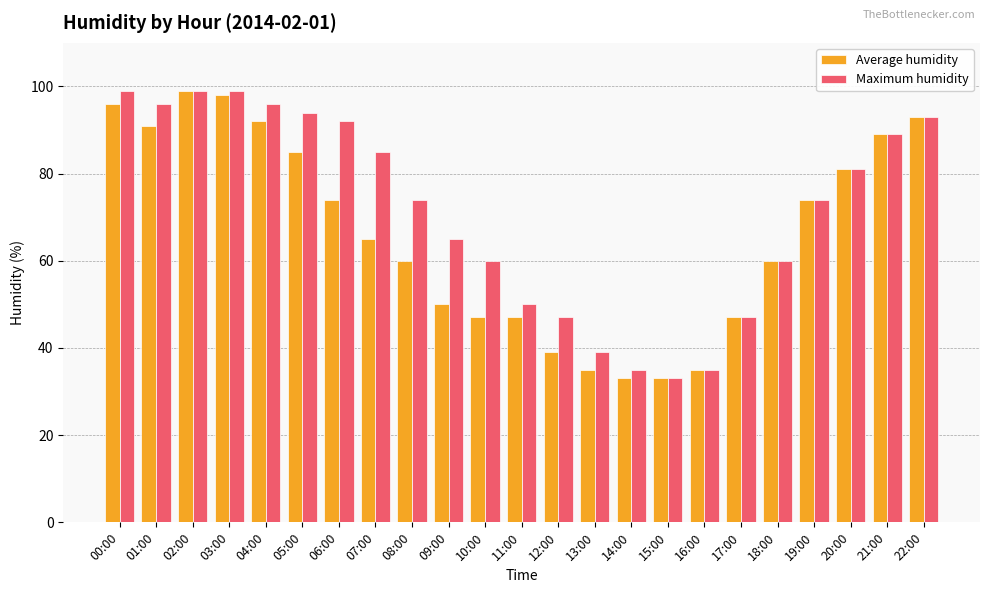

Reading left to right, transcribe all the data shown in this chart.

Average humidity: 96	91	99	98	92	85	74	65	60	50	47	47	39	35	33	33	35	47	60	74	81	89	93
Maximum humidity: 99	96	99	99	96	94	92	85	74	65	60	50	47	39	35	33	35	47	60	74	81	89	93